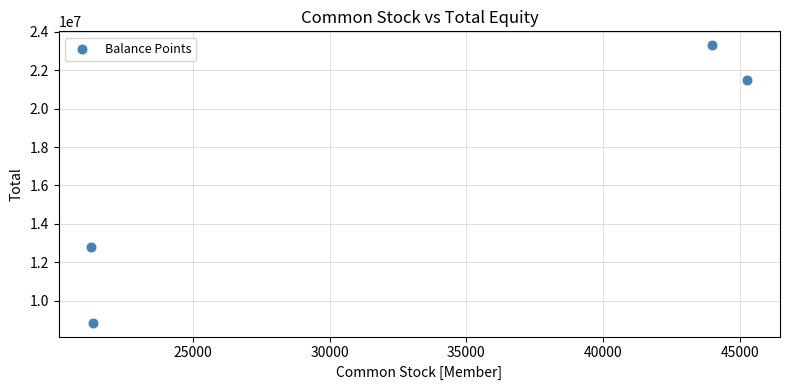

What is the range of X values (max minus min)?

23985